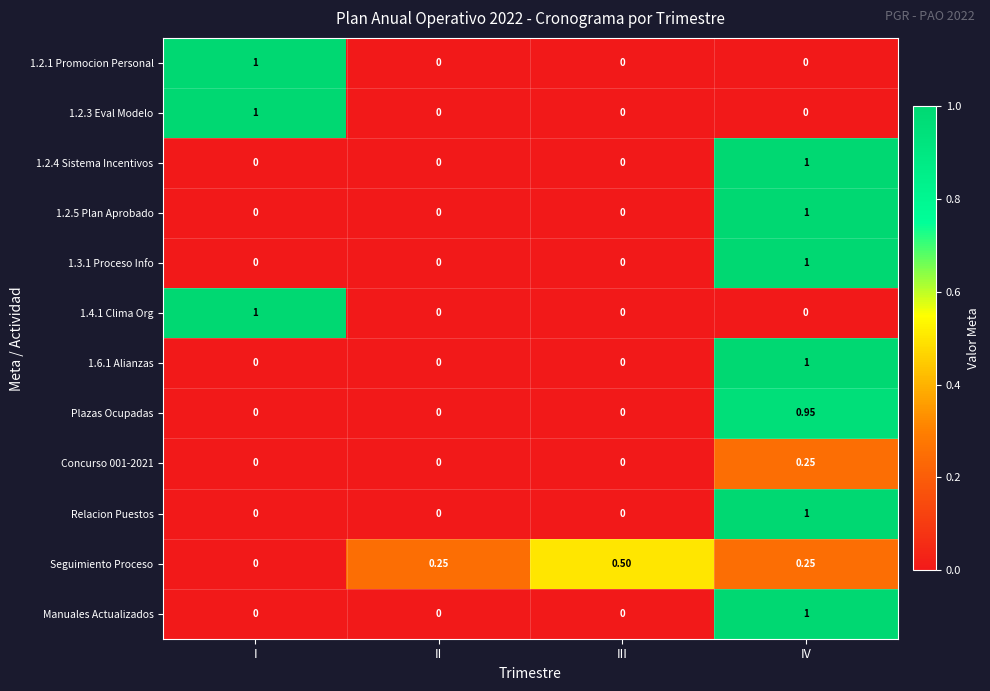

At which category is the sum across all series the highest?

IV